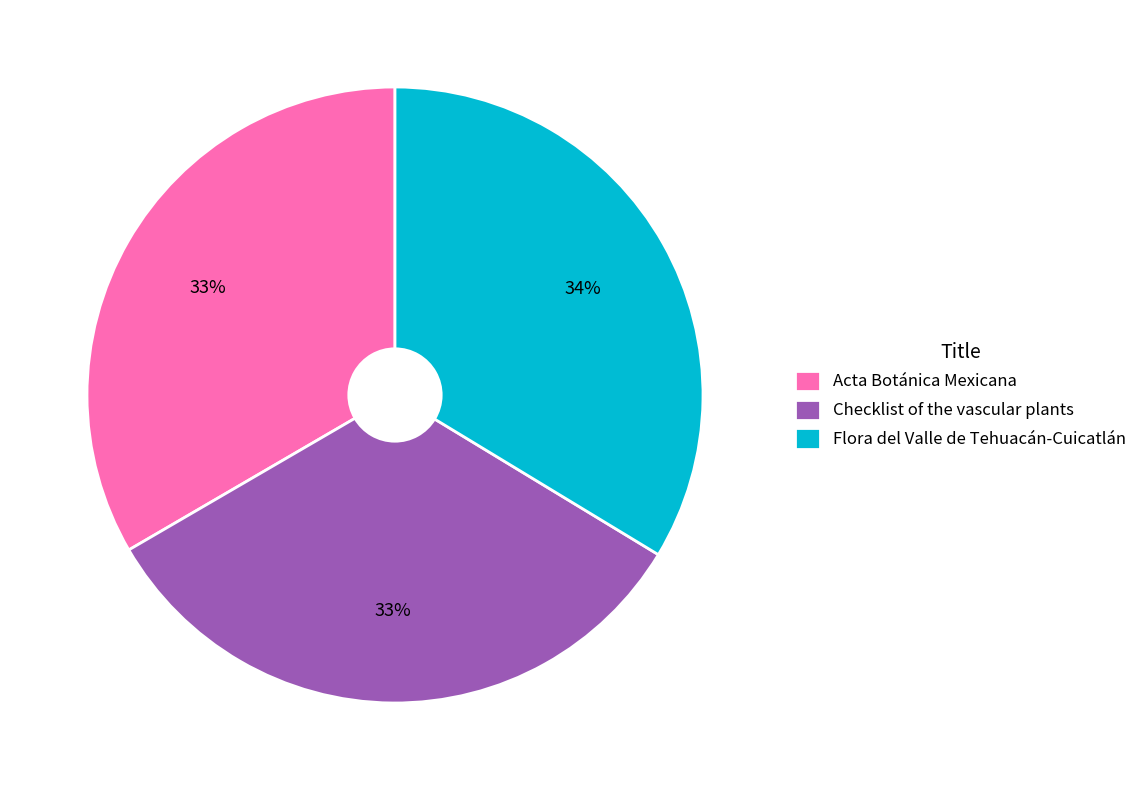

Does any single category account for the majority?

No